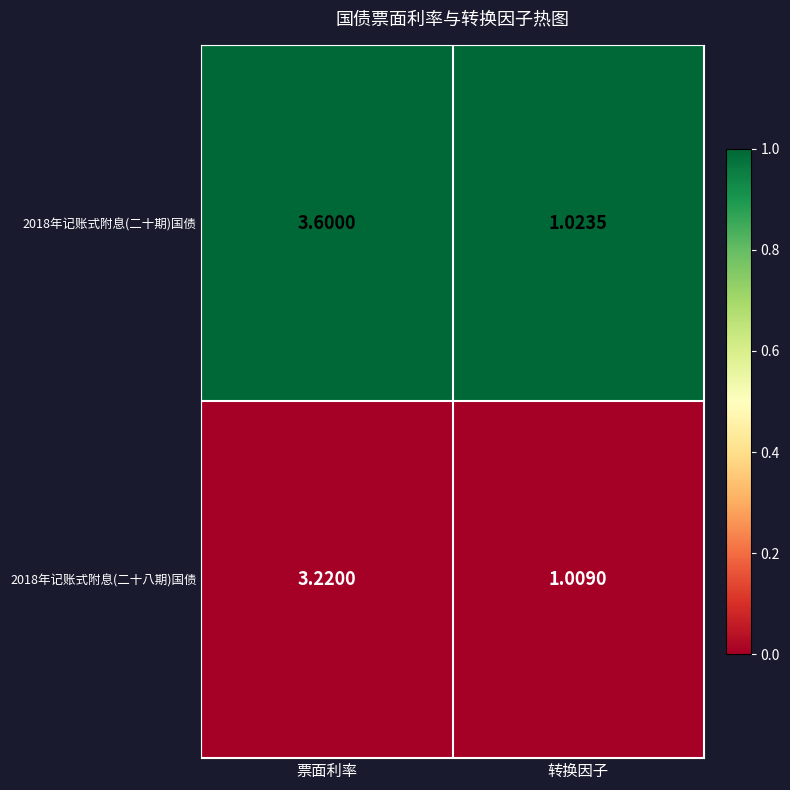

Which label corresponds to the smallest value in the chart?

转换因子